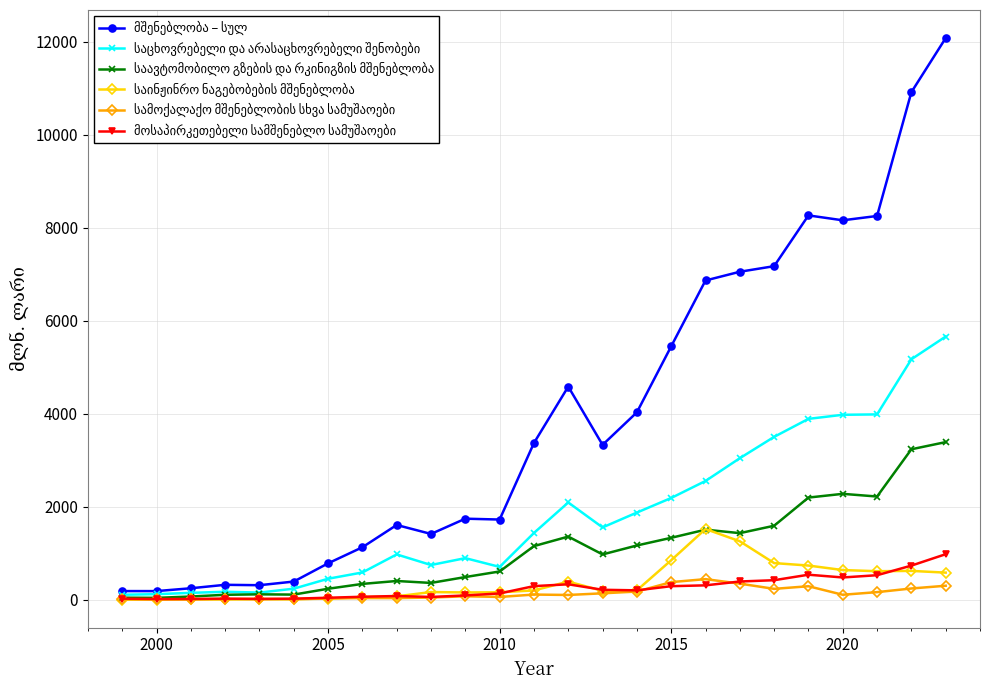

What is the greatest value displayed?

12077.0